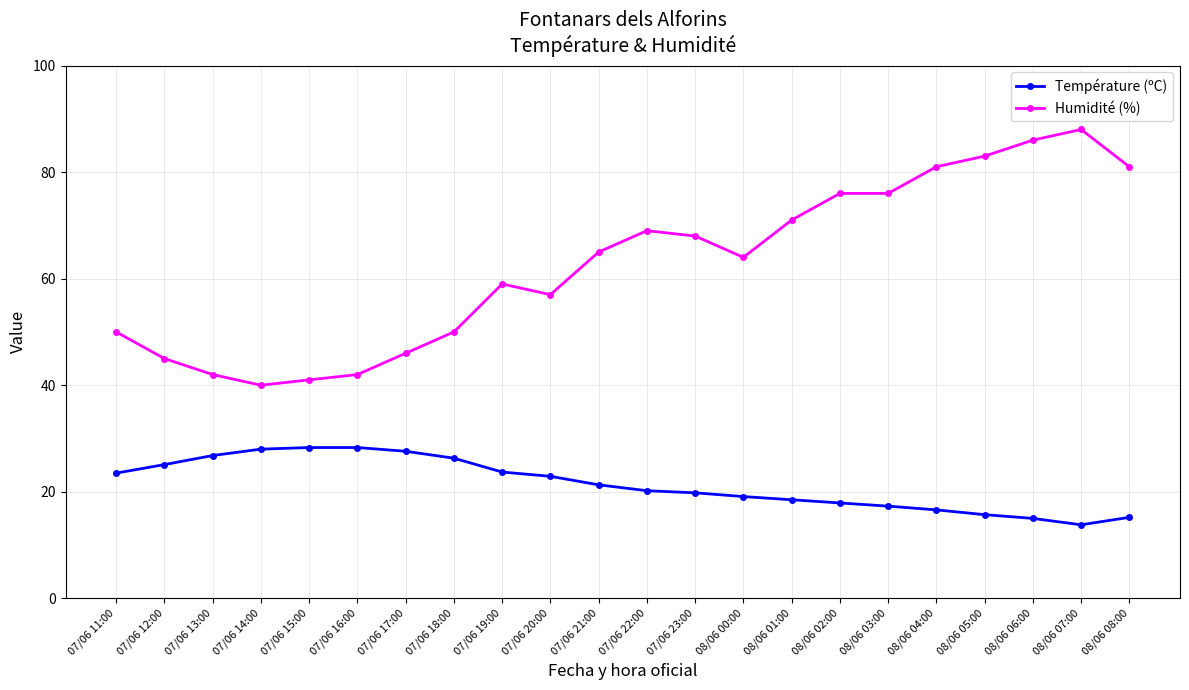

Is the value of Humidité (%) at 07/06 14:00 greater than the value of Température (ºC) at 08/06 07:00?

Yes